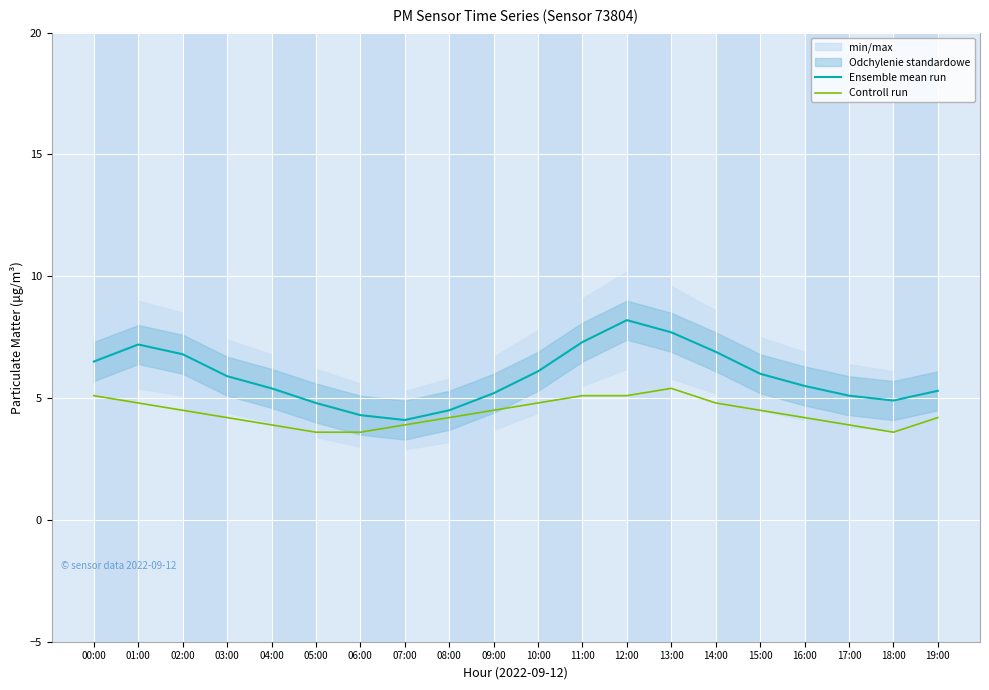

How many values in the Ensemble mean run series exceed 5?

15